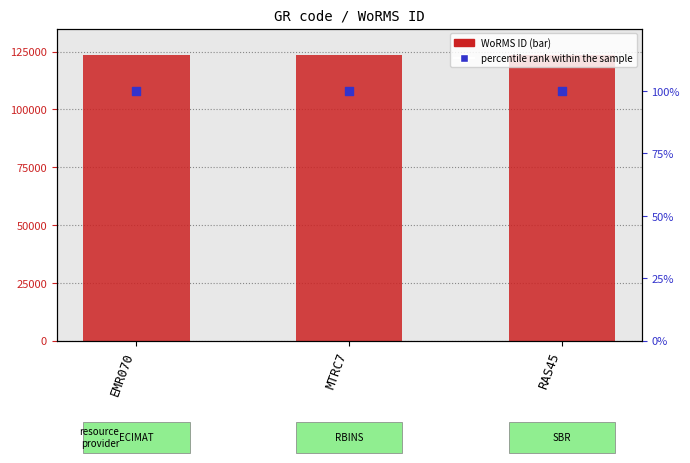

Which series has the largest total across all categories?

WoRMS ID